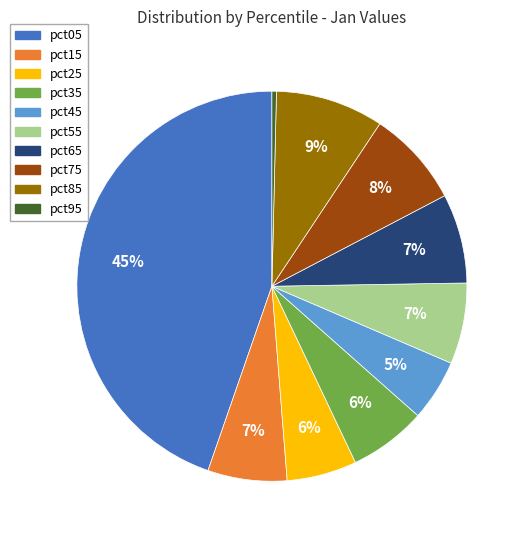

Is there a majority slice in this chart?

No